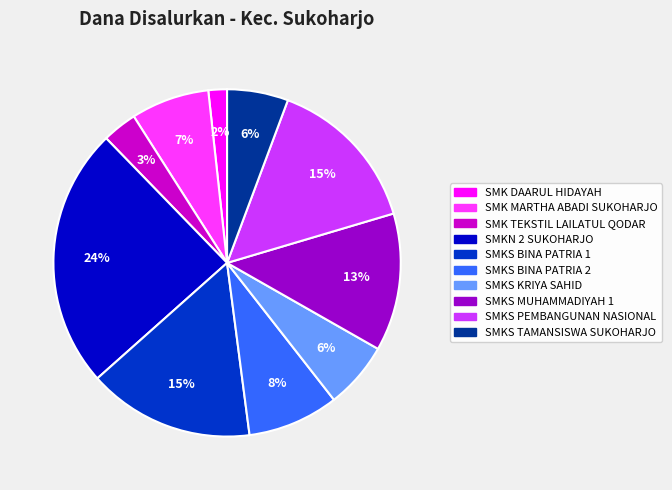

Approximately how many times larger is the value at SMK MARTHA ABADI SUKOHARJO compared to SMKS BINA PATRIA 1?

0.5